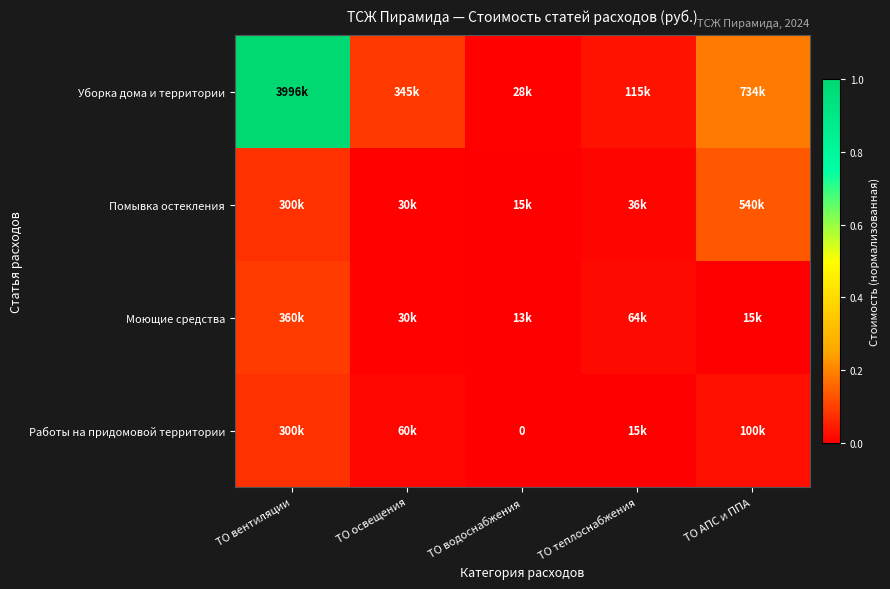

What is the difference between the maximum and second lowest values in the Моющие средства series?

0.1